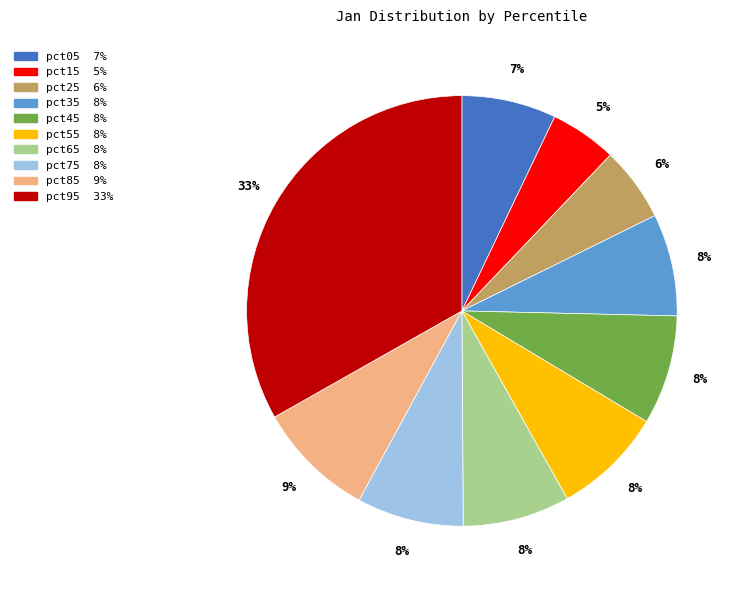

Combined, do pct45 and pct05 account for over 50%?

No